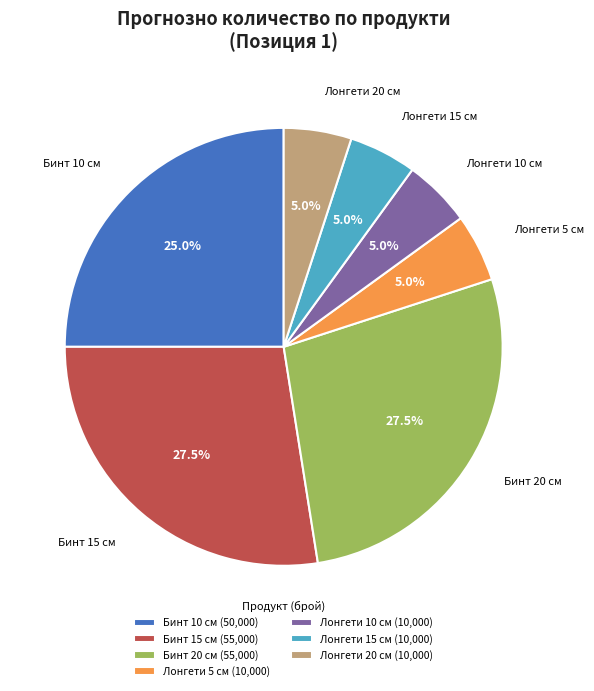

Does Бинт 20 см account for over 50% of the chart?

No